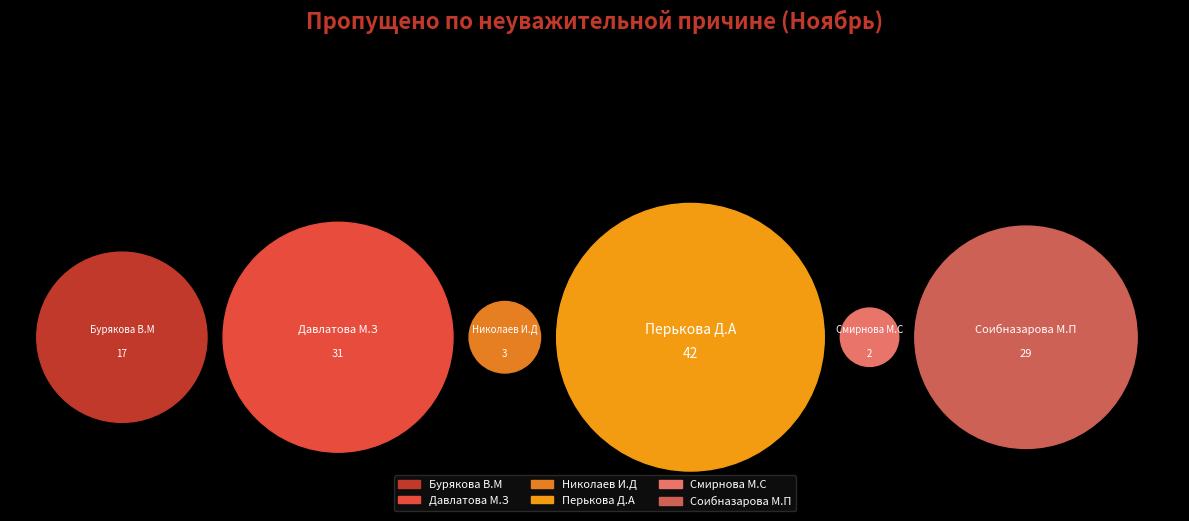

How many segments does this pie chart have?

6